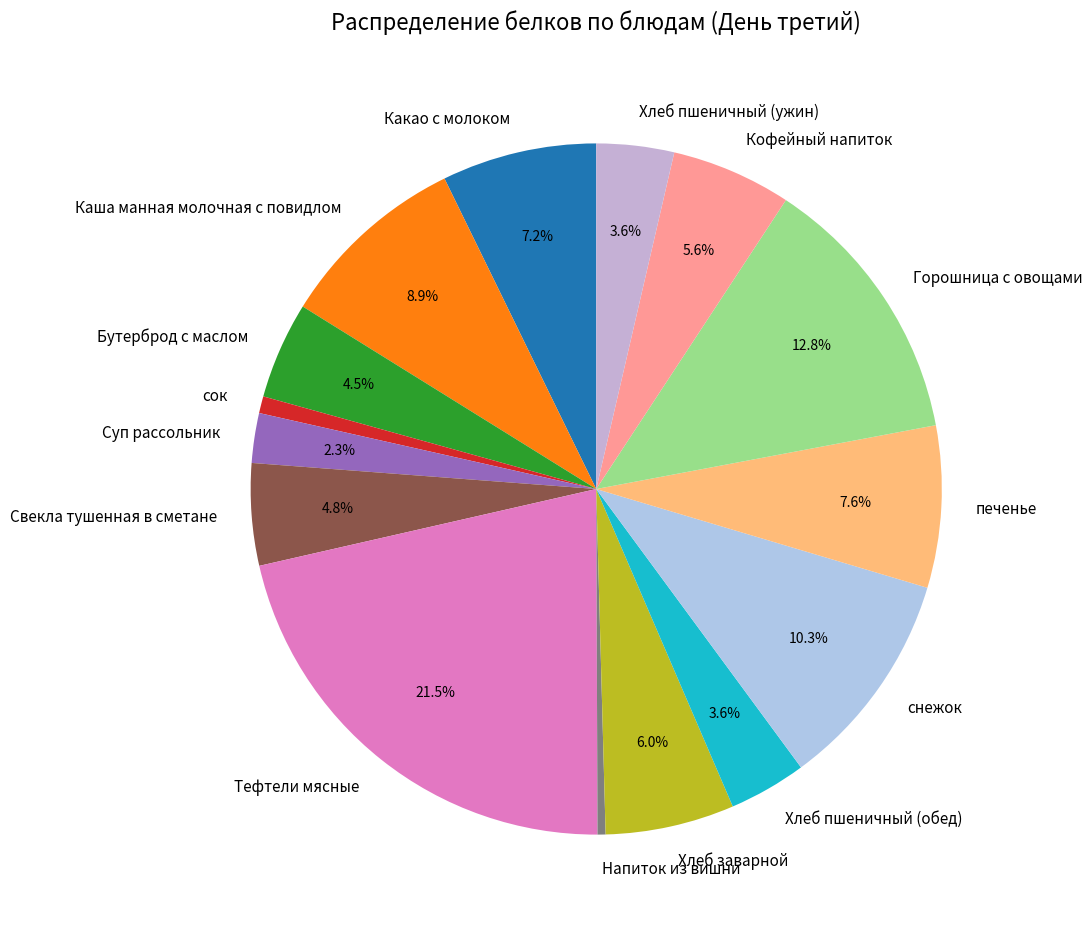

The сок slice represents 11% of the pie. True or false?

False